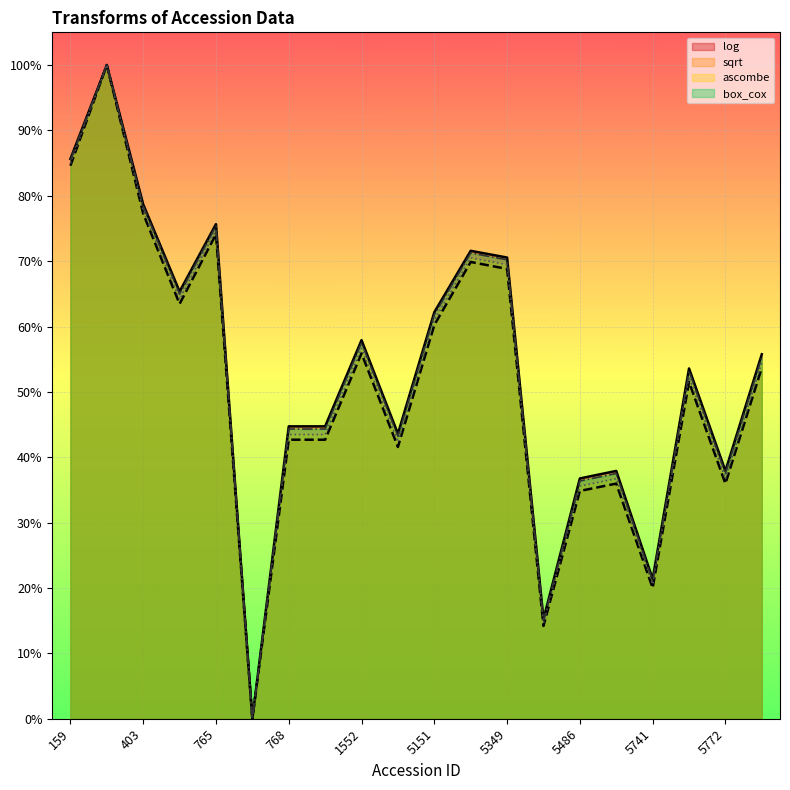

At which category does the chart reach its minimum across all series?

766